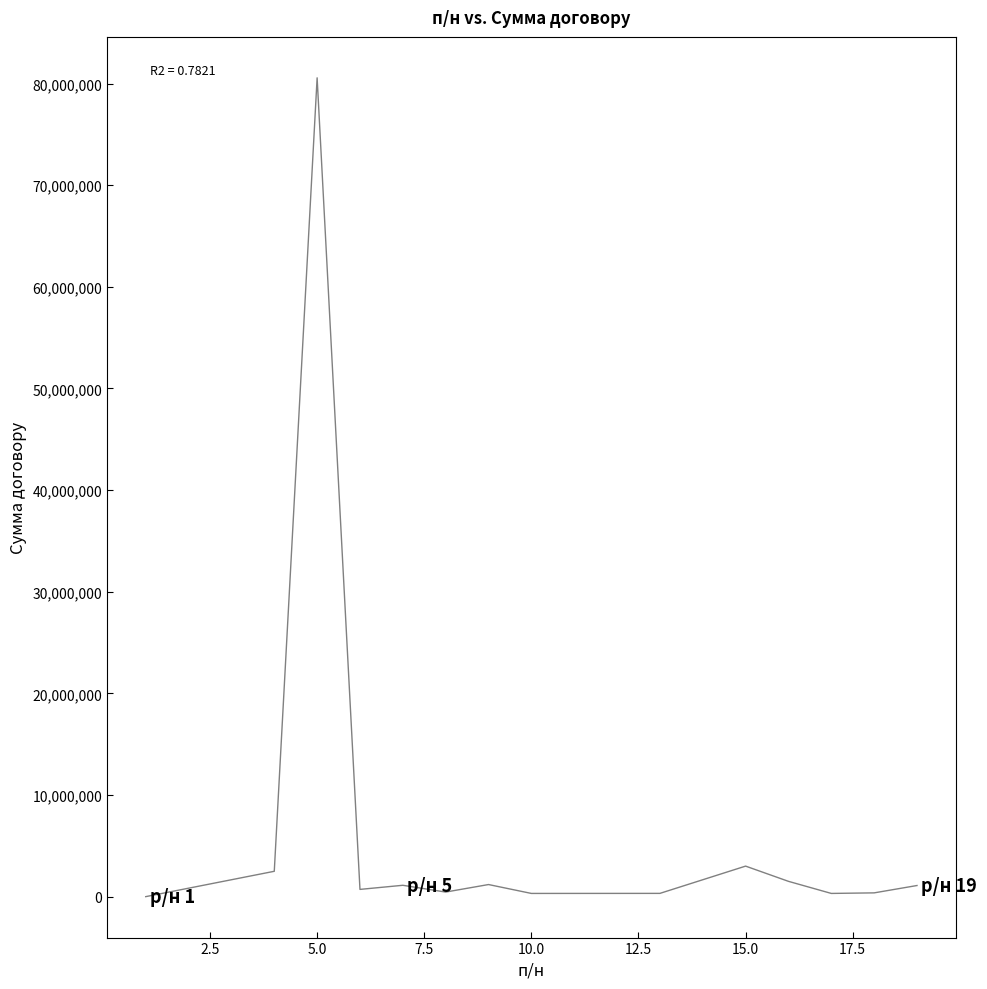

What is the maximum value shown in the chart?

80561038.6